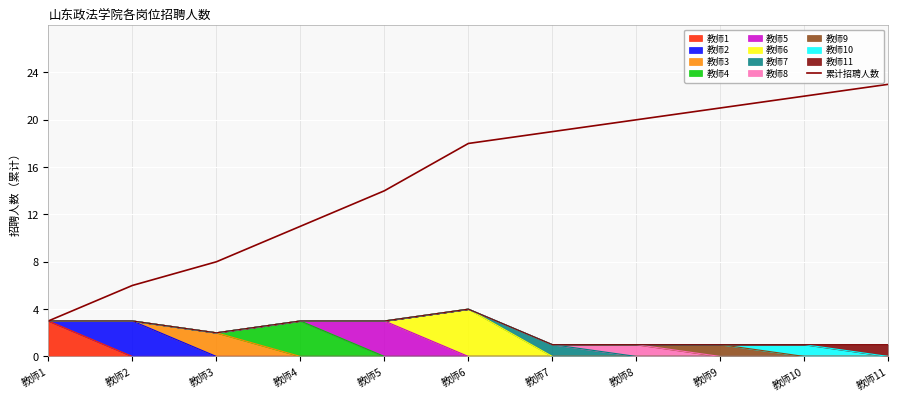

Rank the categories by value from lowest to highest.

教师1, 教师2, 教师3, 教师4, 教师5, 教师6, 教师7, 教师8, 教师9, 教师10, 教师11